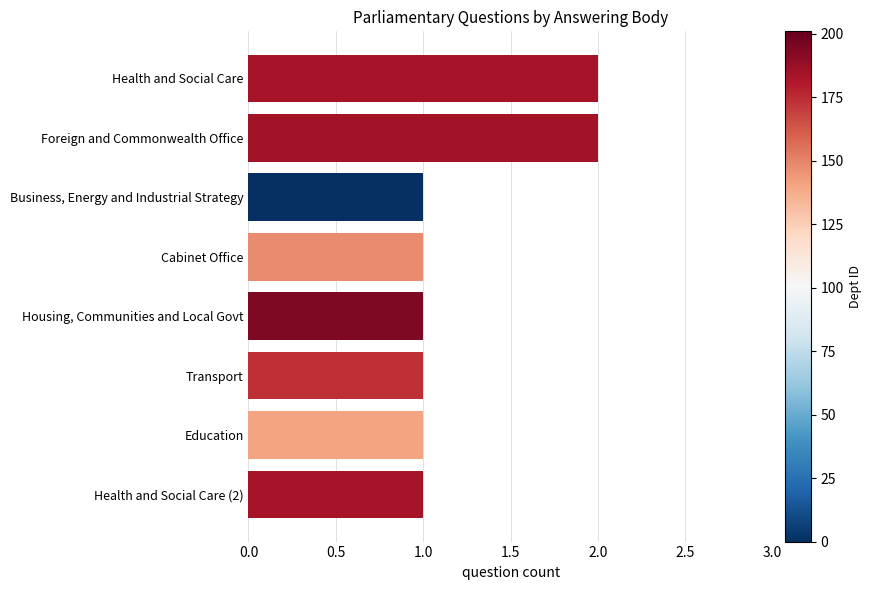

What position from the top is Foreign and Commonwealth Office?

2